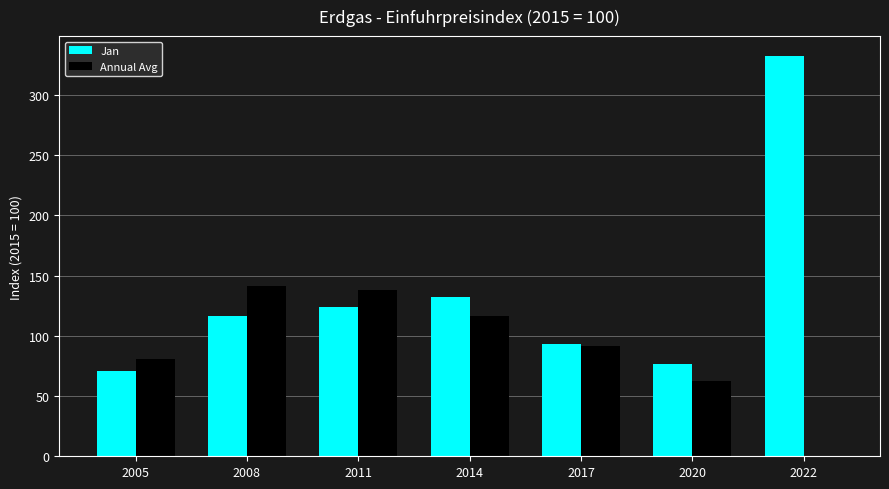

Which series changed the most between 2008 and 2017?

Annual Avg